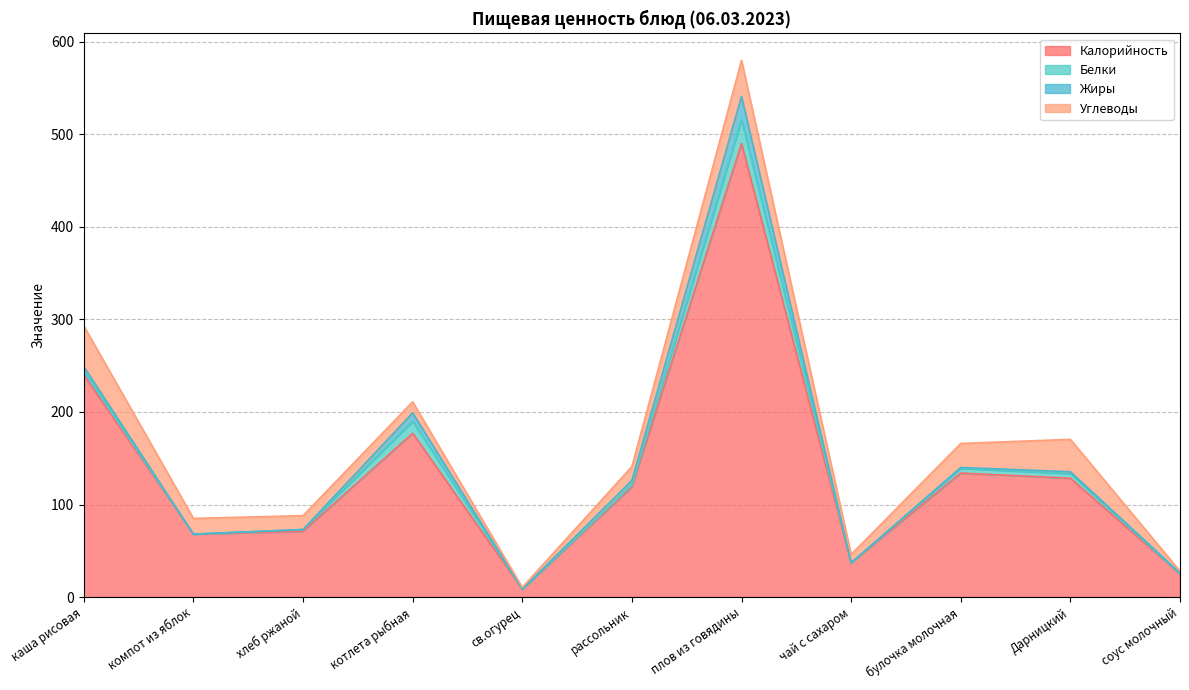

What is the lowest value of the Углеводы series?

2.0